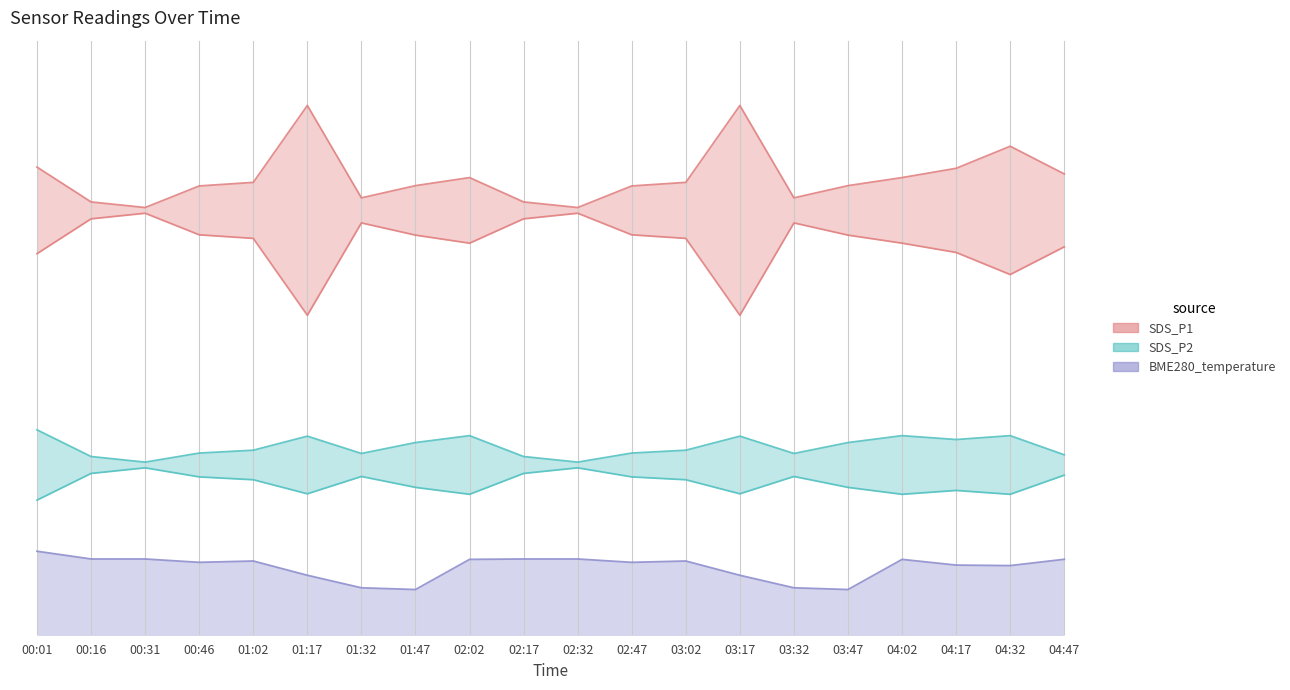

In SDS_P1, how many points are lower than both neighbors (excluding endpoints)?

4